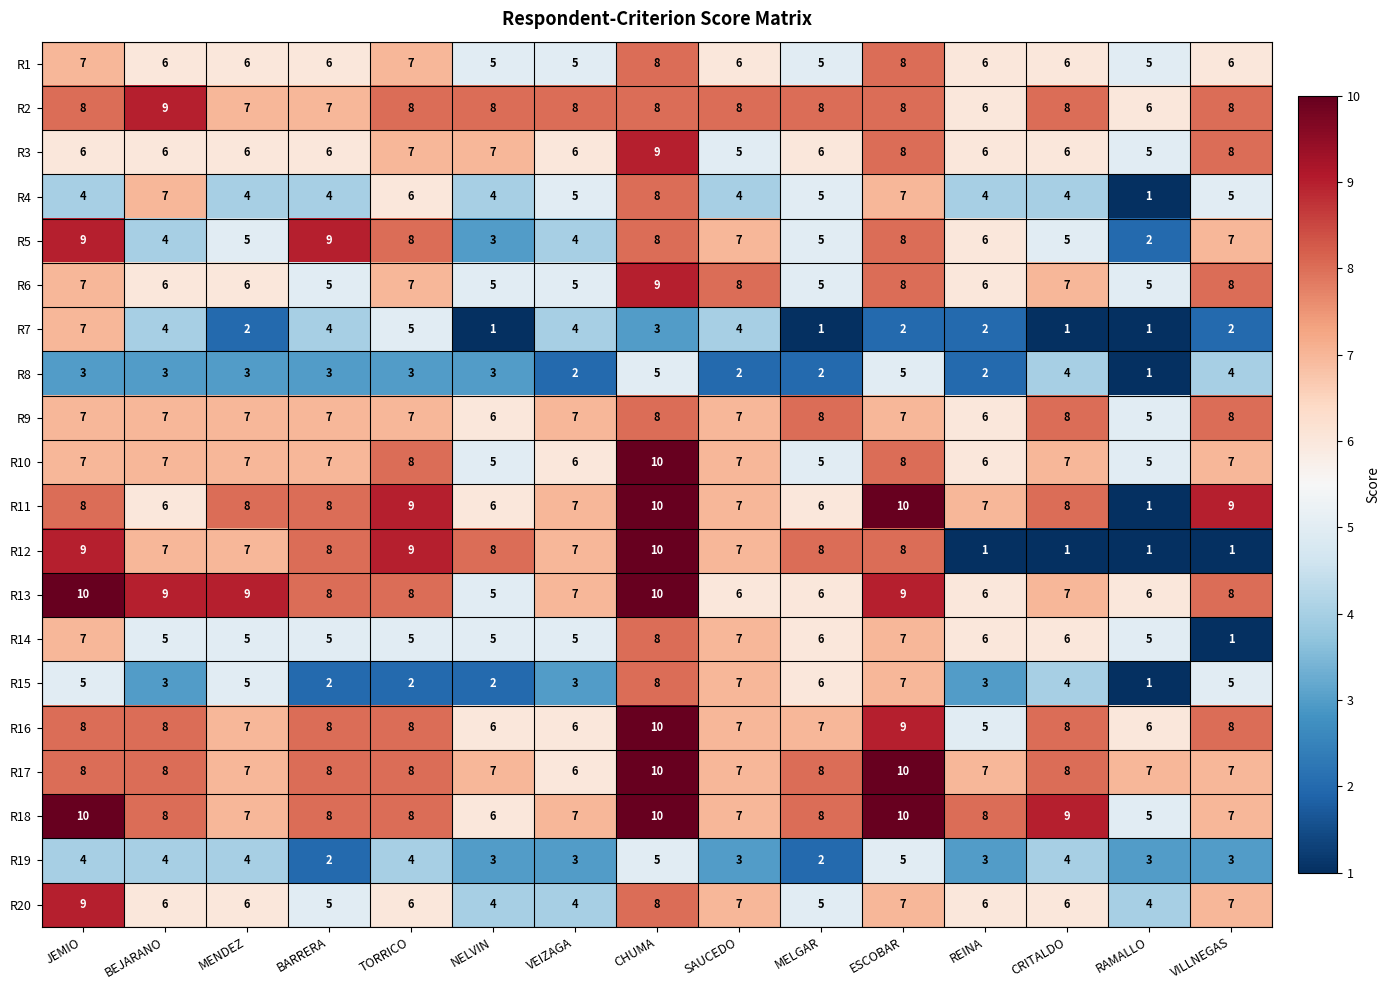

What is the average value of the R19 series?

3